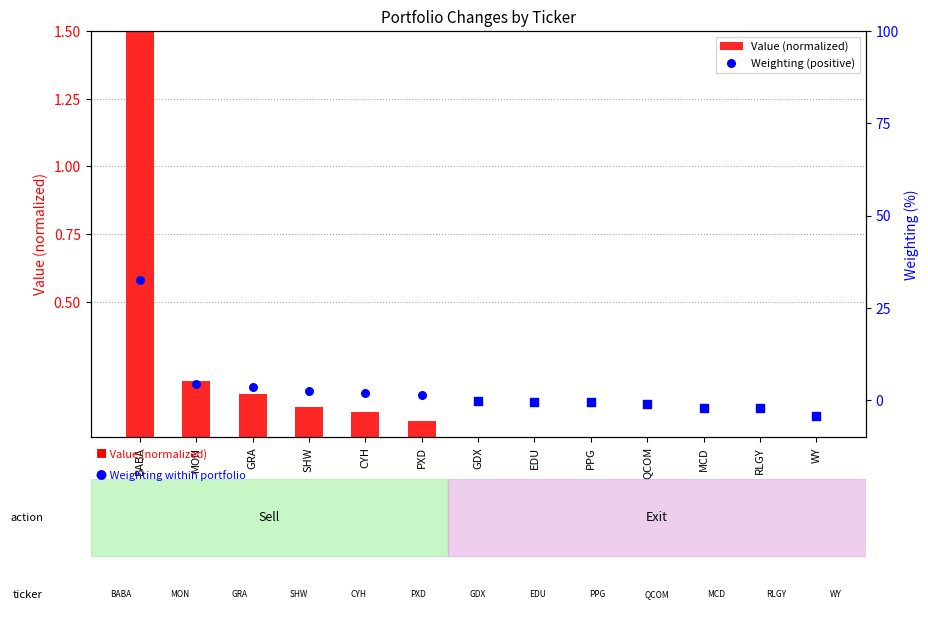

Which series has the largest total across all categories?

Value (normalized)